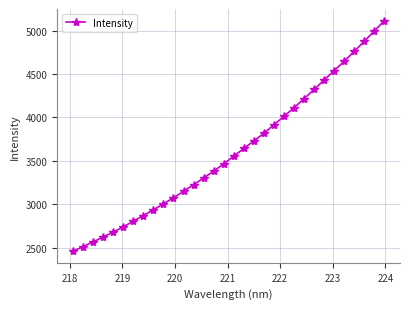

True or false: the data has more than 2 interior local peaks.

False